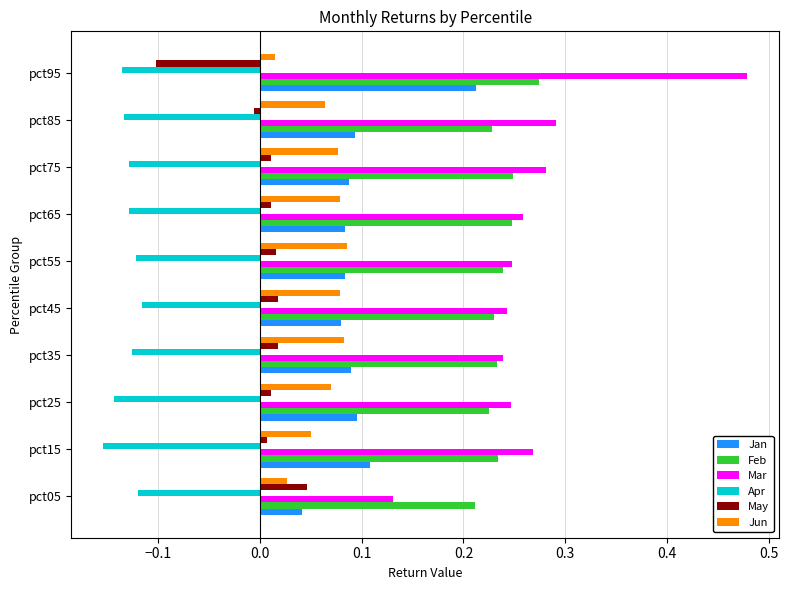

The Jun series shows 0.1 at pct25. True or false?

True